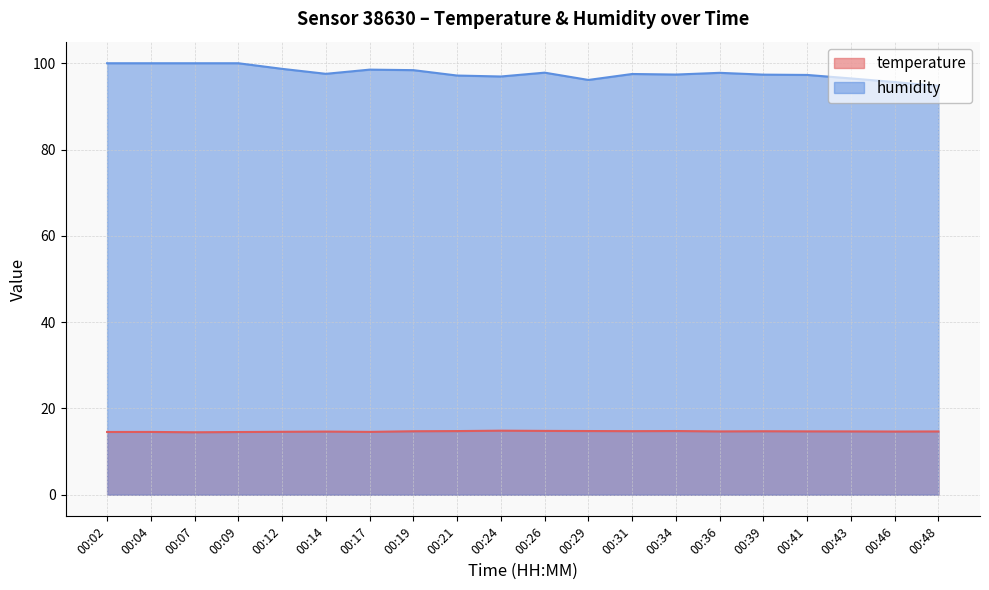

Does the chart display data point markers on the line(s)?

No